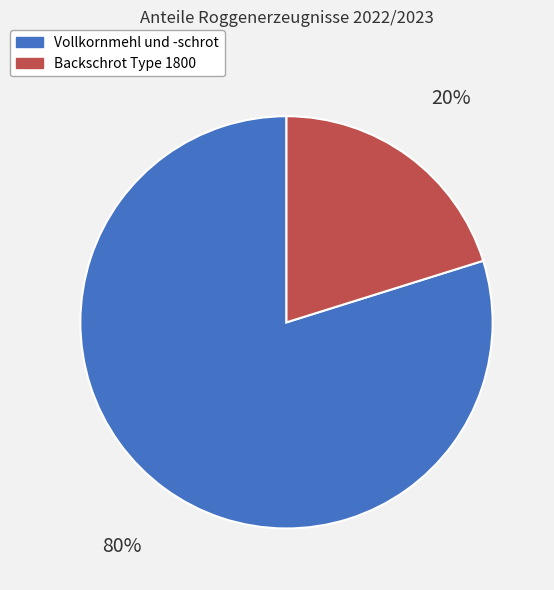

Which category accounts for the majority?

Vollkornmehl und -schrot